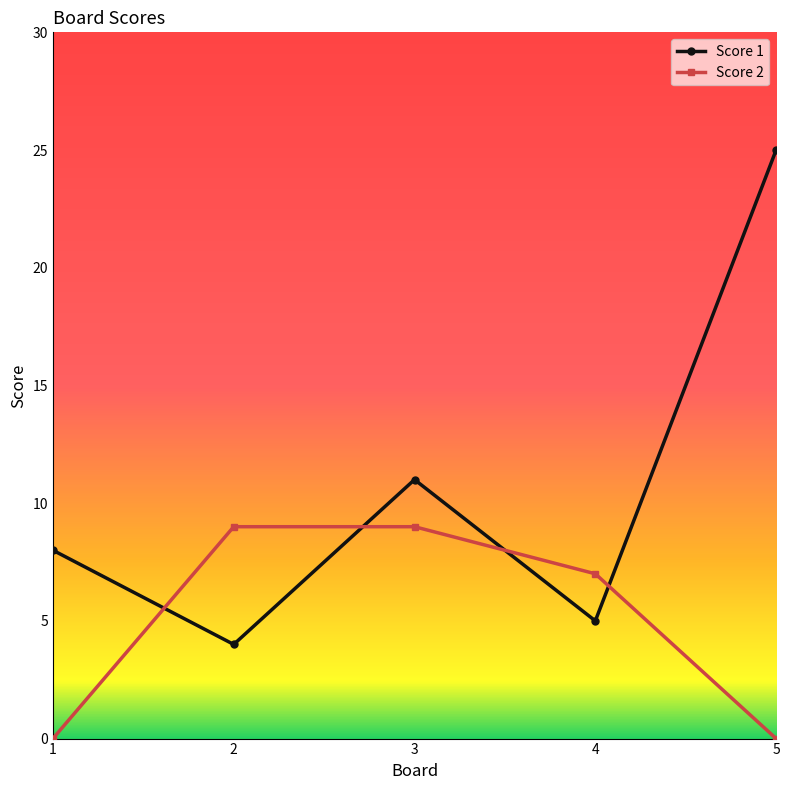

Reading left to right, transcribe all the data shown in this chart.

Score 1: 1=8	2=4	3=11	4=5	5=25
Score 2: 1=0	2=9	3=9	4=7	5=0